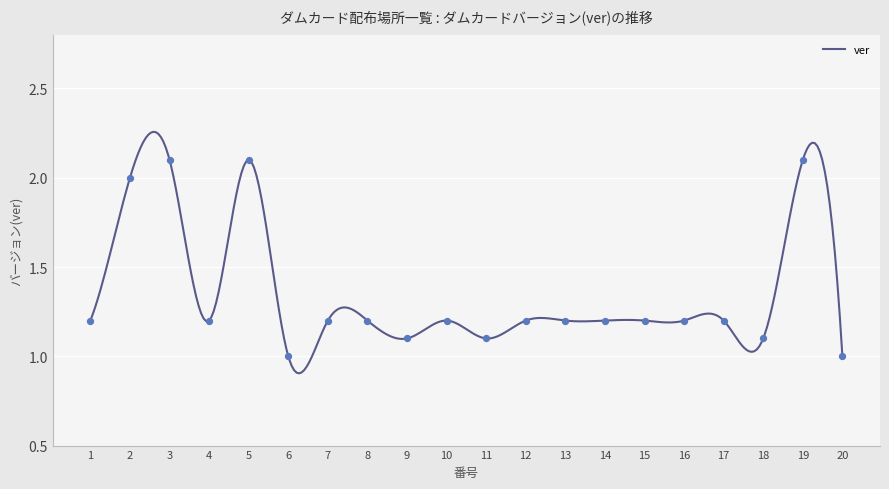

Between 3 and 6, which is larger?

3